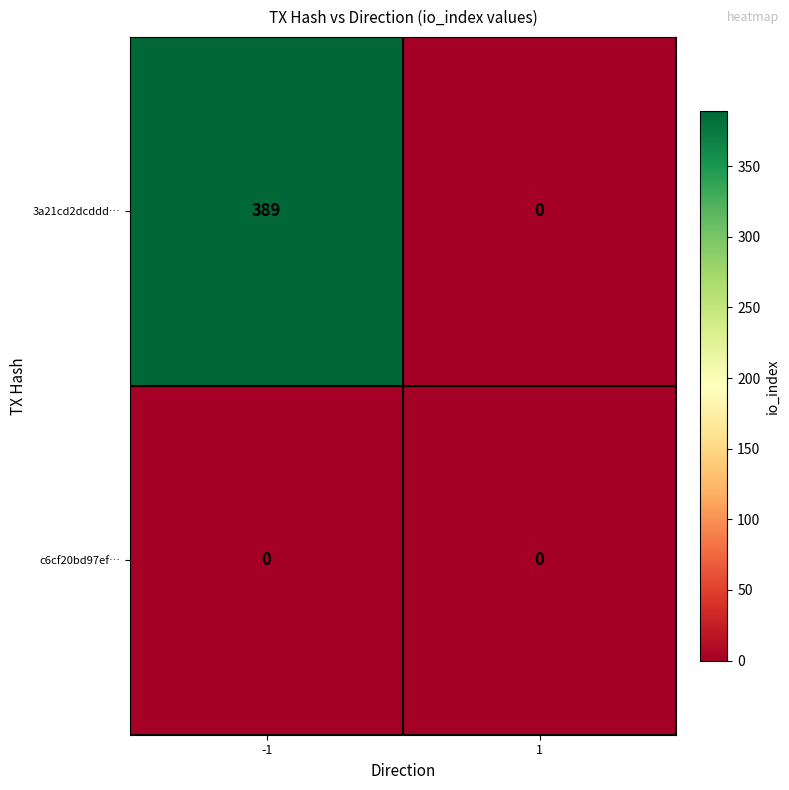

What is the spread (max minus min) of values at -1?

389